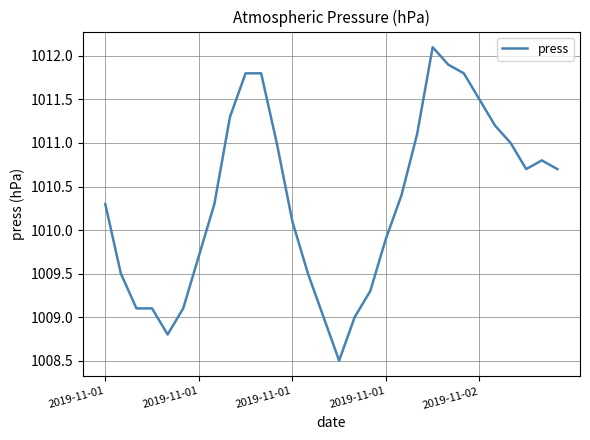

What is the difference between the second highest and minimum values?

3.4